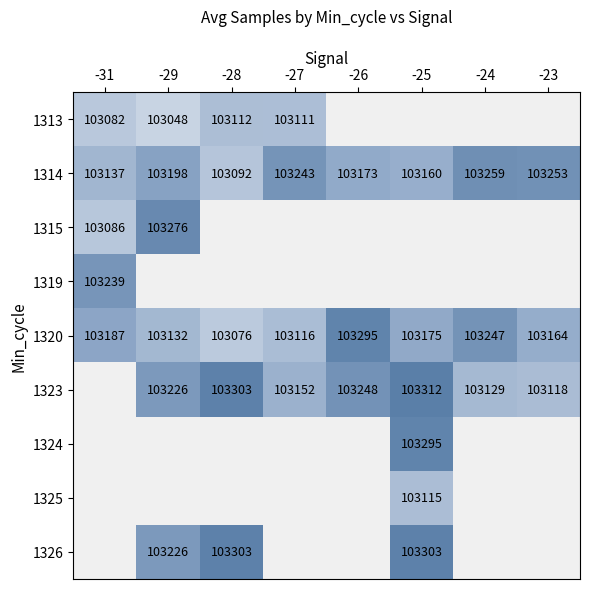

True or false: 1325 has a value of 53154 at -25.

False